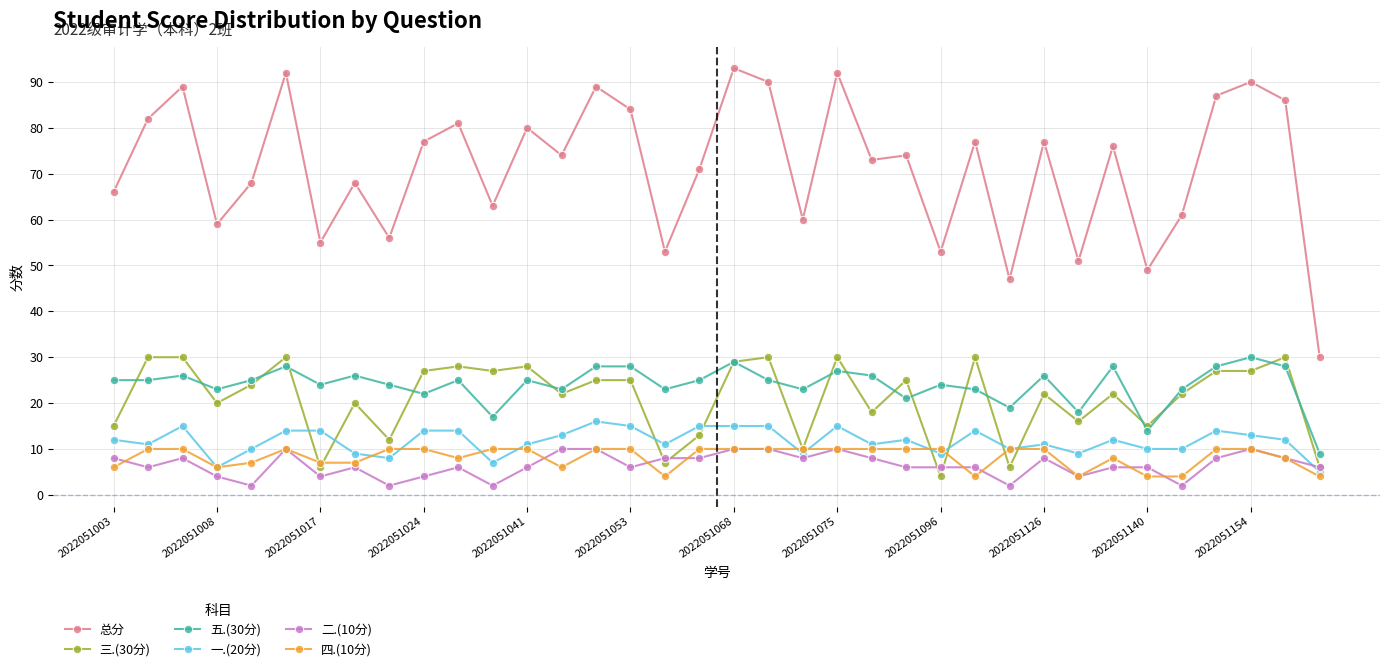

How many data points does each series have?

36